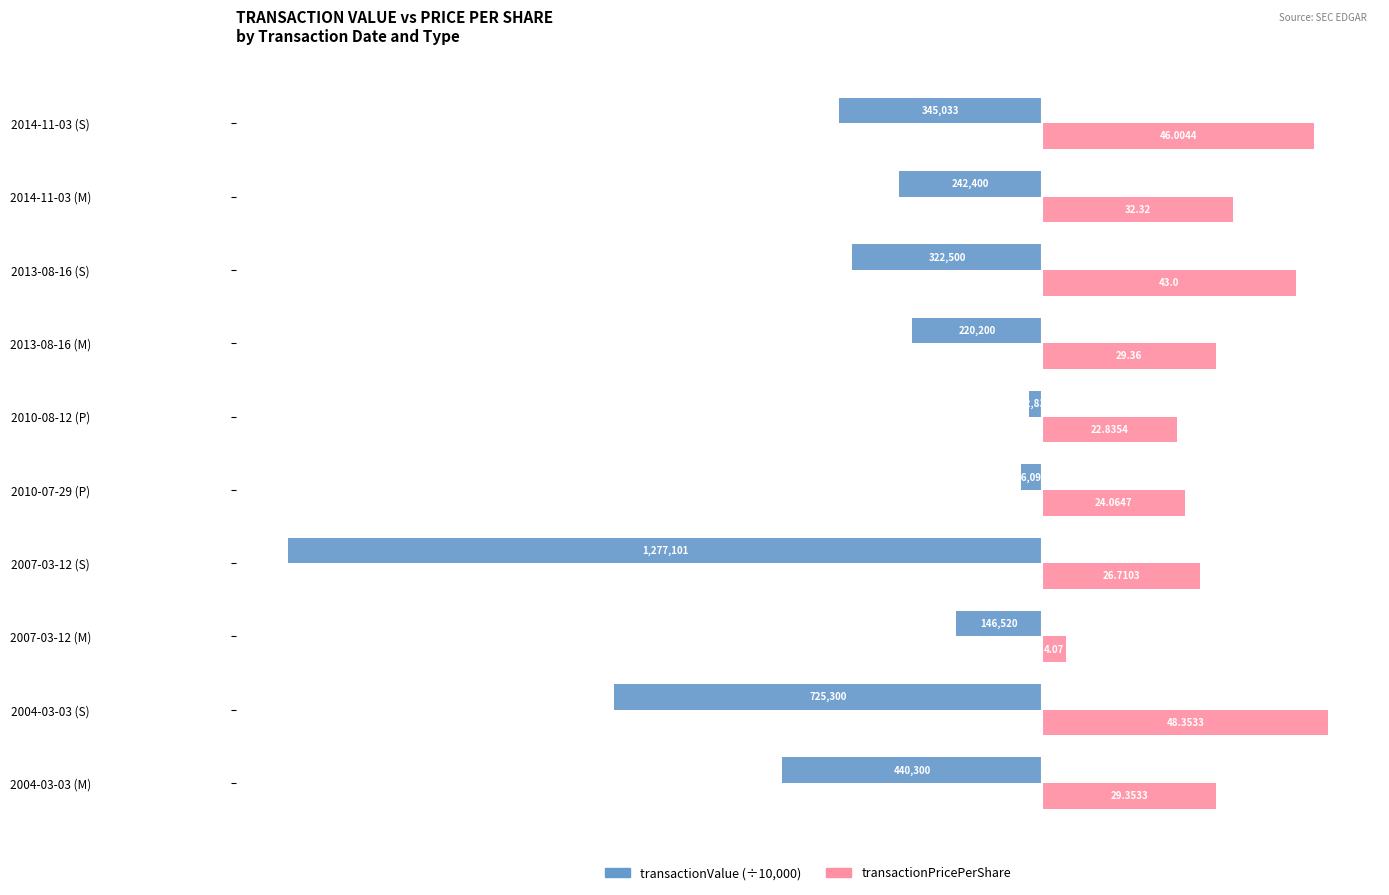

At which category is the sum across all series the highest?

2010-08-12 (P)